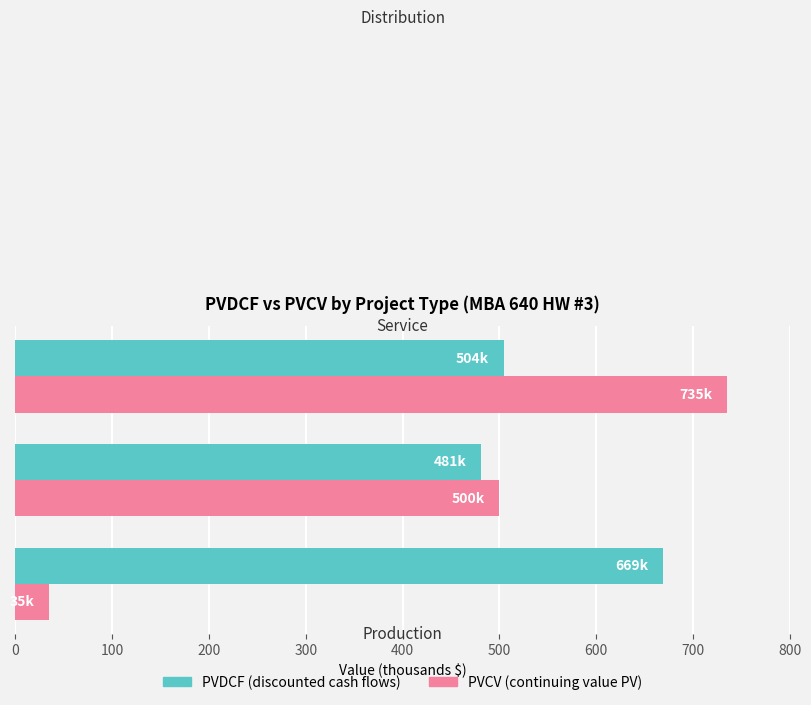

At which category is the sum across all series the highest?

Distribution